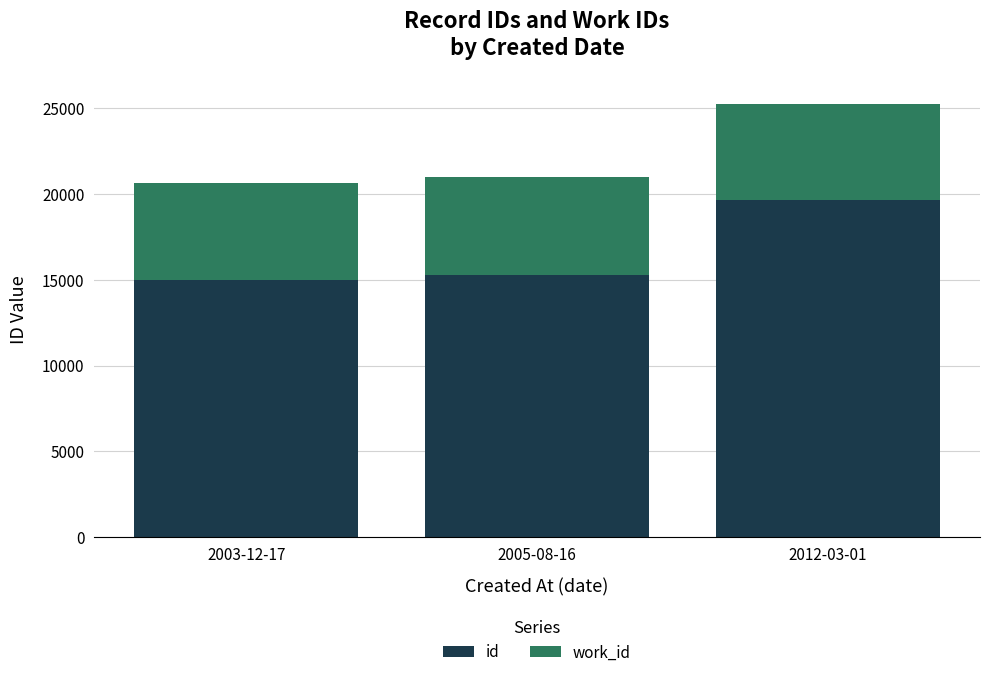

At which category is the sum across all series the highest?

2012-03-01